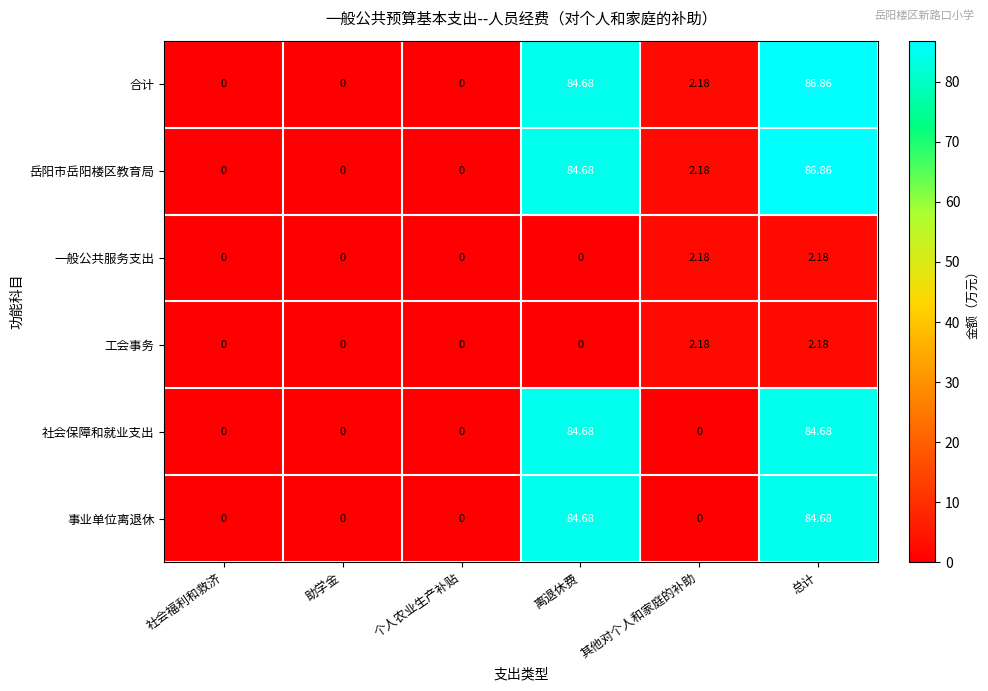

At which label does 岳阳市岳阳楼区教育局 reach its peak?

总计